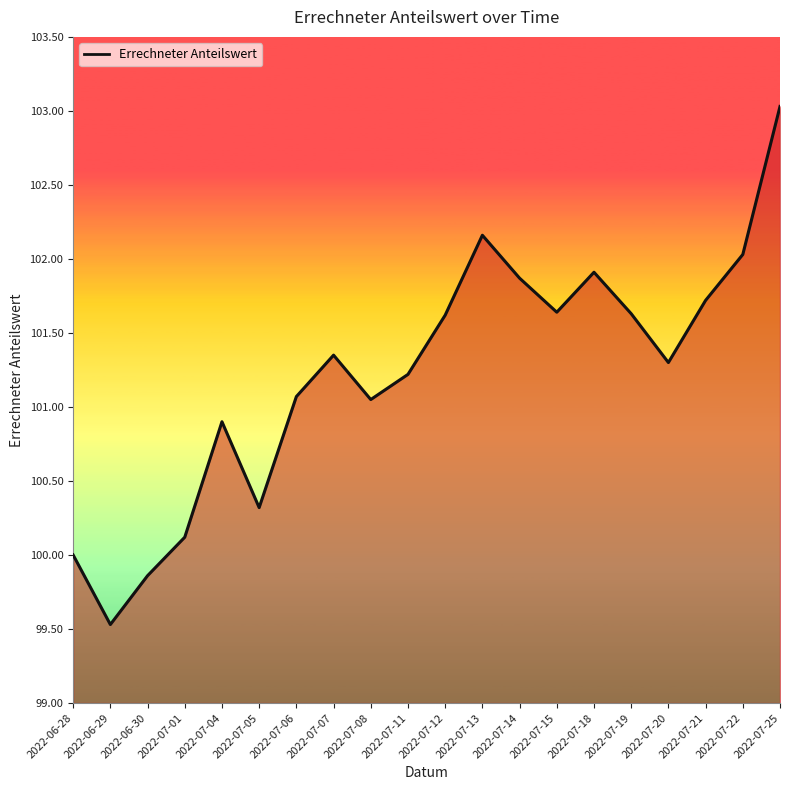

What value does the data have at 2022-07-25?

103.0